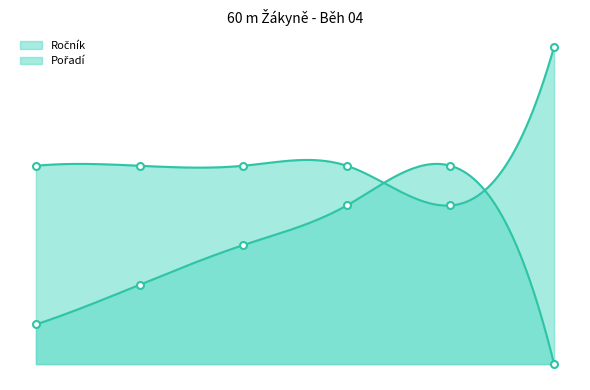

Rank the series at Pavlíková Tereza from lowest to highest value.

Pořadí, Ročník